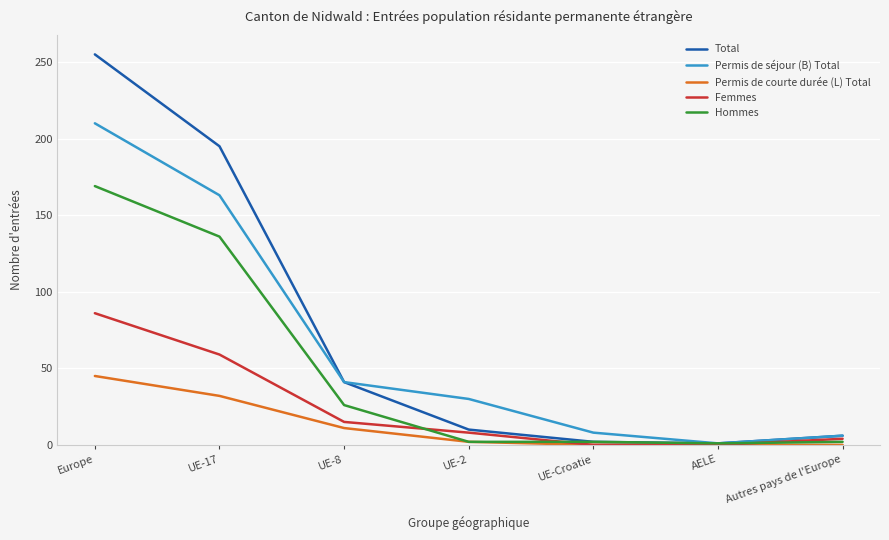

Is it true that Permis de séjour (B) Total equals 6 at Autres pays de l'Europe?

True